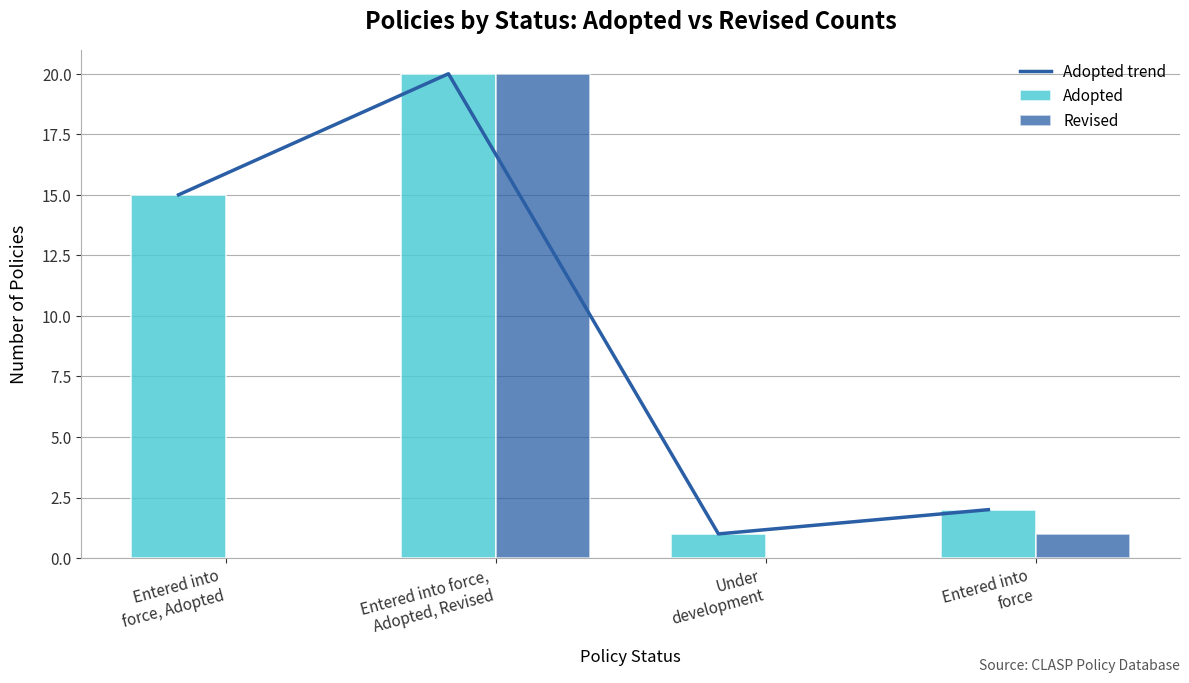

Which series has the largest range (max minus min)?

Revised